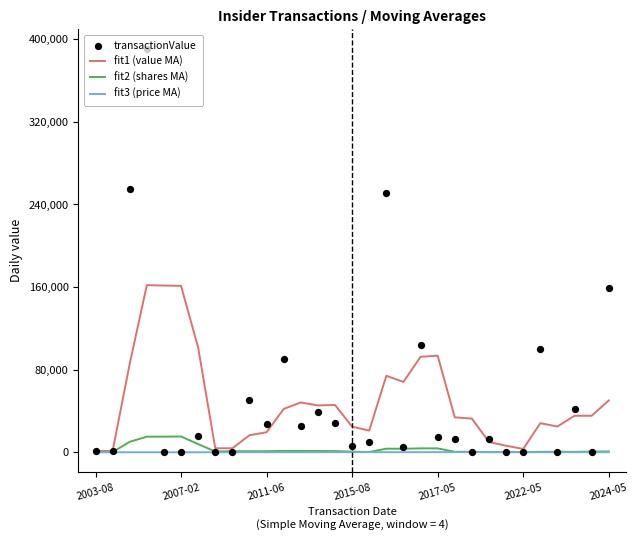

What are all the series names shown in the legend?

fit1 (value MA), fit2 (shares MA), fit3 (price MA), transactionValue